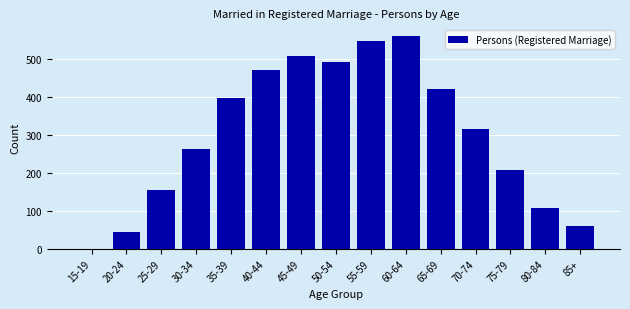

Reading left to right, list all the values displayed in this chart.

15-19=0	20-24=43	25-29=155	30-34=262	35-39=396	40-44=471	45-49=506	50-54=491	55-59=548	60-64=560	65-69=421	70-74=314	75-79=207	80-84=108	85+=59